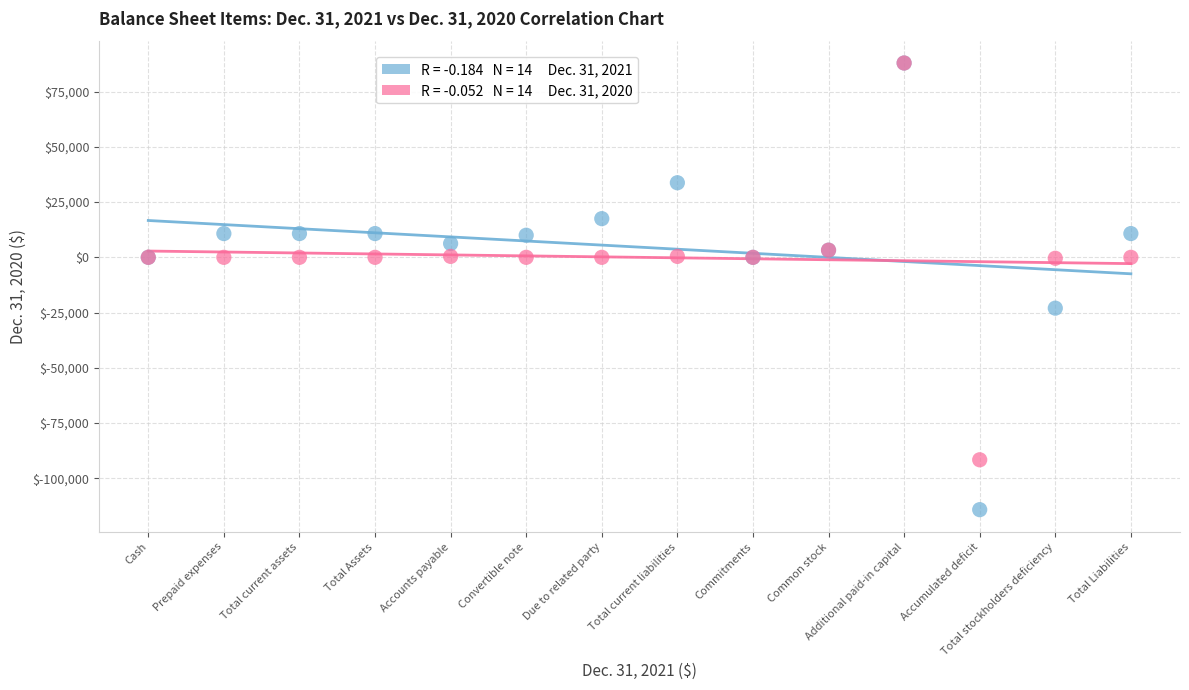

Across all series, what Y value is closest to -13118?

-22995